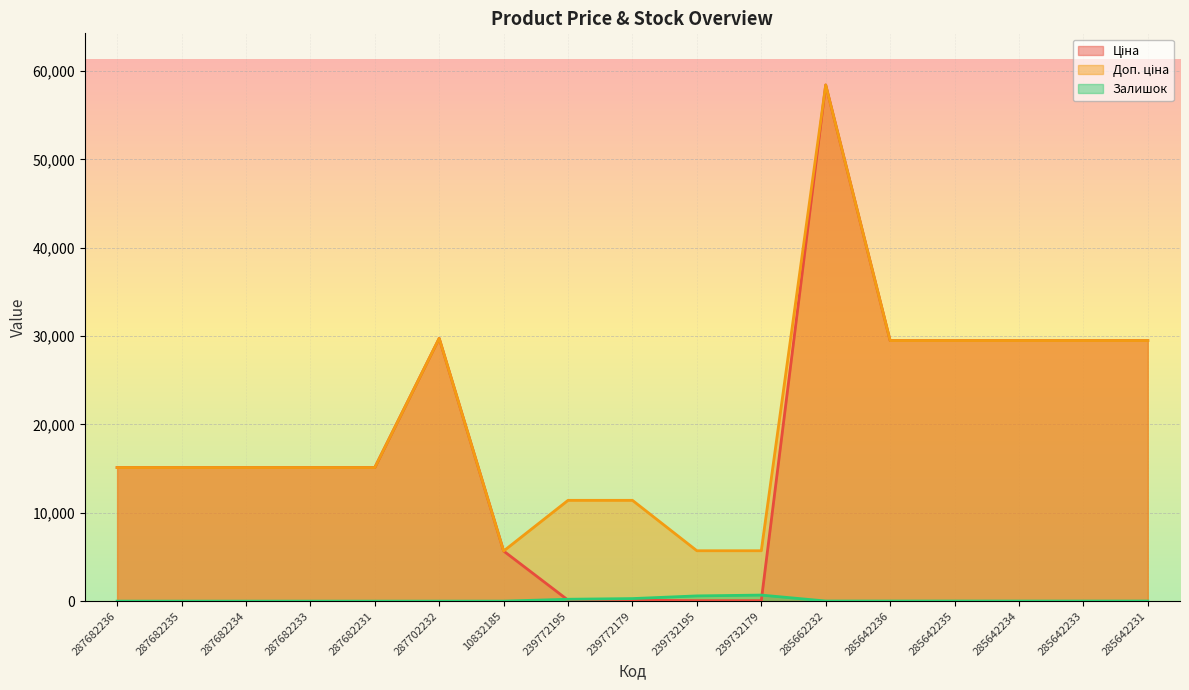

Reading left to right, transcribe all the data shown in this chart.

Ціна: 287682236=15120.0	287682235=15120.0	287682234=15120.0	287682233=15120.0	287682231=15120.0	287702232=29747.2	10832185=5673.8	239772195=114.1	239772179=114.1	239732195=57.0	239732179=57.0	285662232=58426.5	285642236=29491.5	285642235=29491.5	285642234=29491.5	285642233=29491.5	285642231=29491.5
Доп. ціна: 287682236=15120.0	287682235=15120.0	287682234=15120.0	287682233=15120.0	287682231=15120.0	287702232=29747.2	10832185=5673.8	239772195=11410.0	239772179=11410.0	239732195=5705.0	239732179=5705.0	285662232=58426.5	285642236=29491.5	285642235=29491.5	285642234=29491.5	285642233=29491.5	285642231=29491.5
Залишок: 287682236=0.0	287682235=0.0	287682234=0.0	287682233=0.0	287682231=0.0	287702232=0.0	10832185=2.0	239772195=214.0	239772179=290.0	239732195=593.0	239732179=686.0	285662232=14.0	285642236=12.0	285642235=13.0	285642234=10.0	285642233=9.0	285642231=11.0